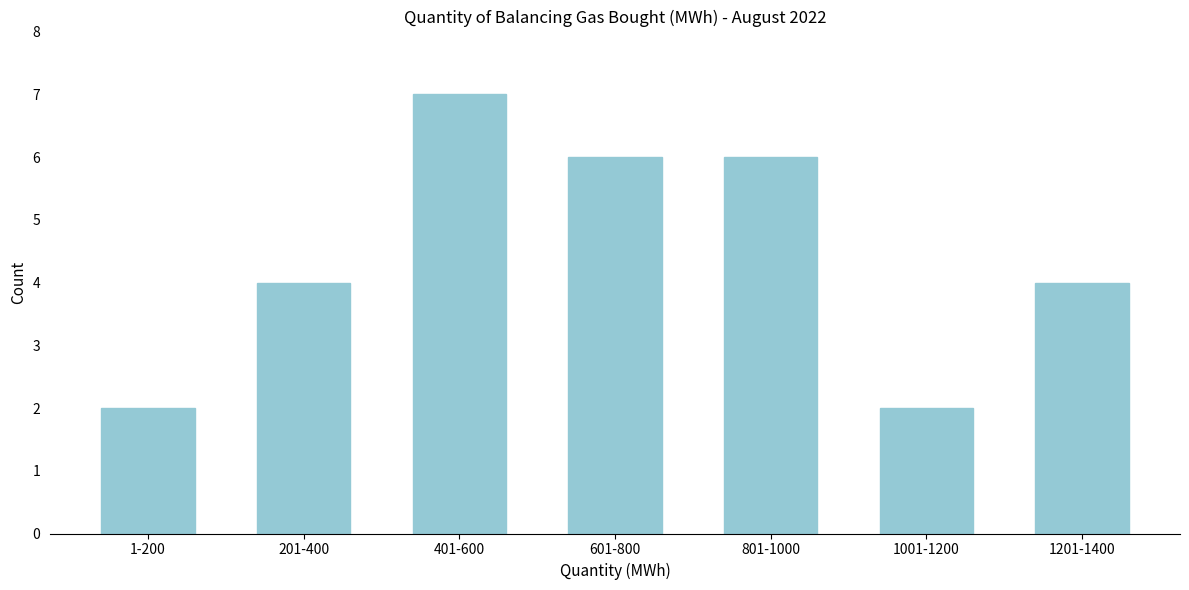

Reading left to right, transcribe all the data shown in this chart.

2	4	7	6	6	2	4